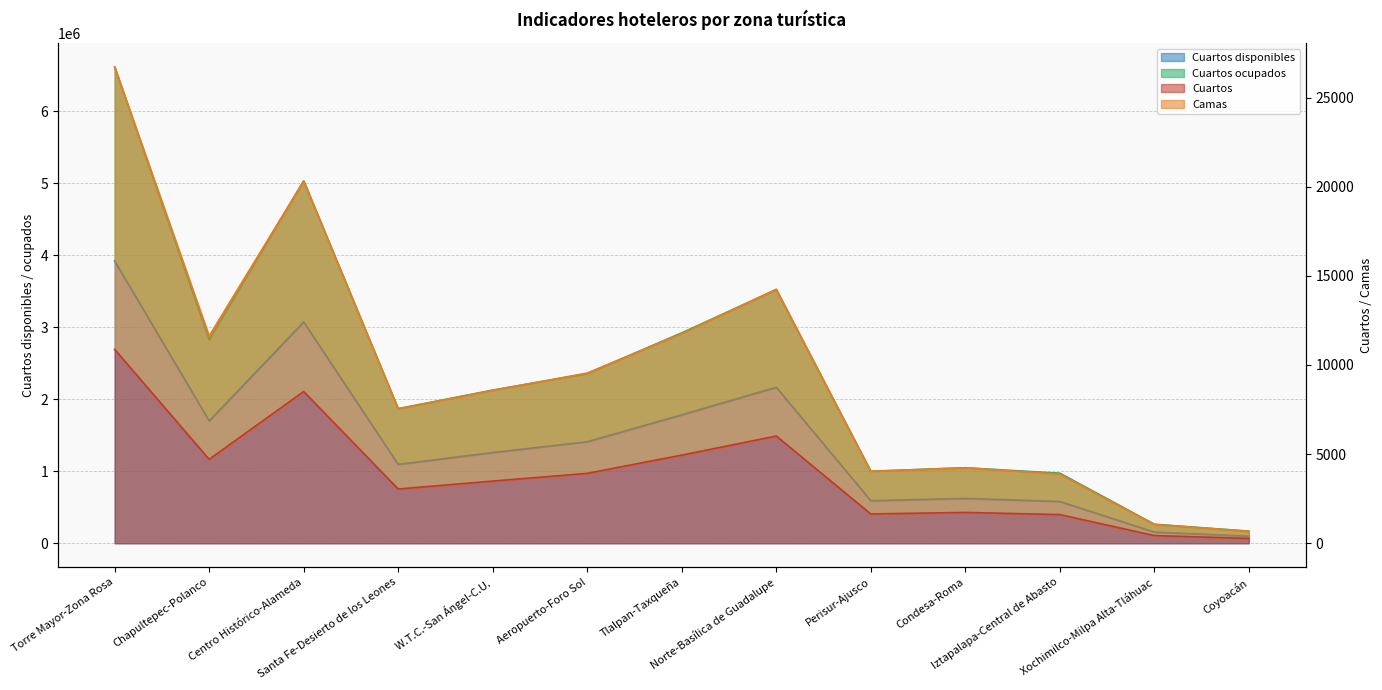

Which series has the largest total across all categories?

Cuartos ocupados